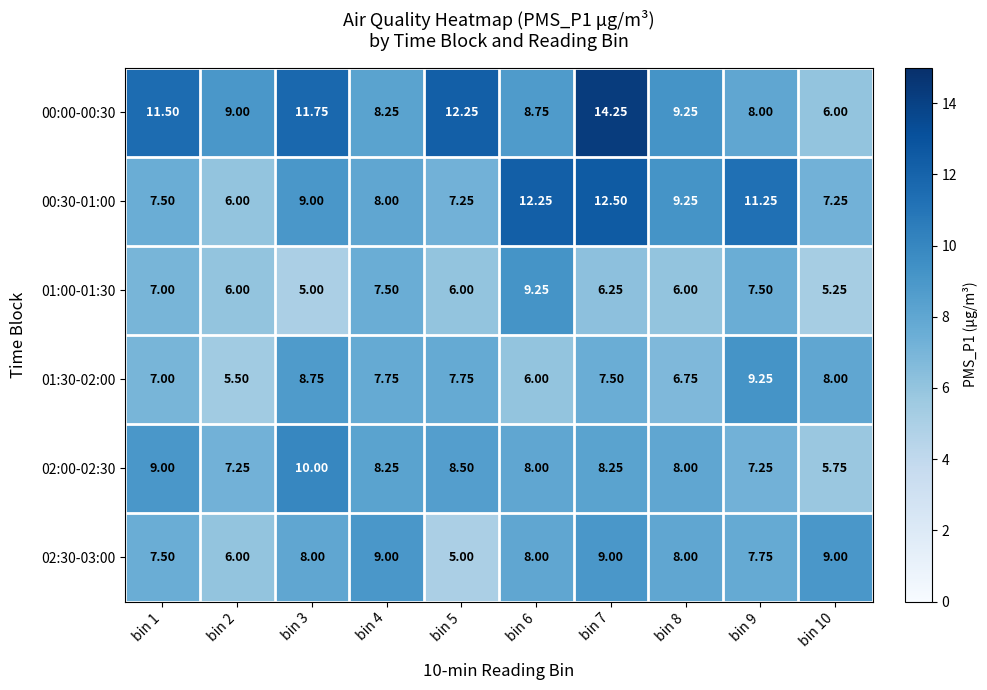

Is the value of 00:00-00:30 at bin 10 greater than the value of 01:00-01:30 at bin 1?

No